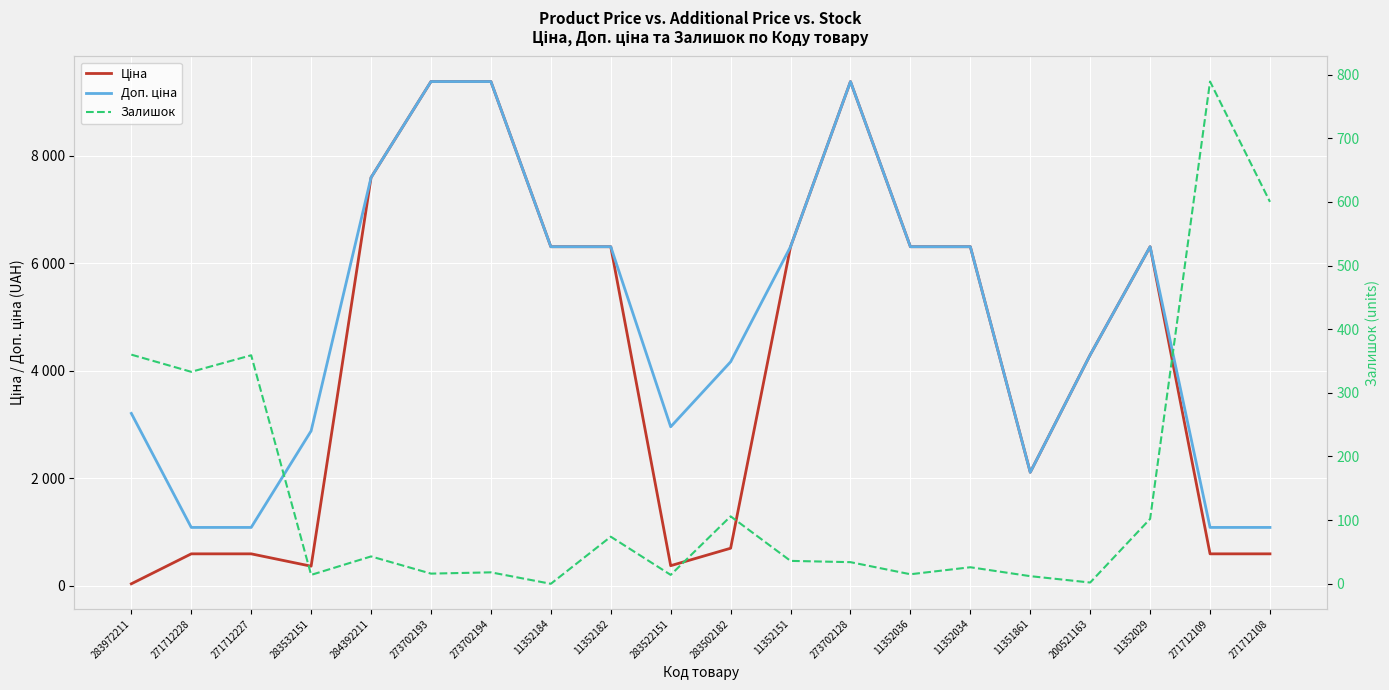

Which series has the largest total across all categories?

Доп. ціна